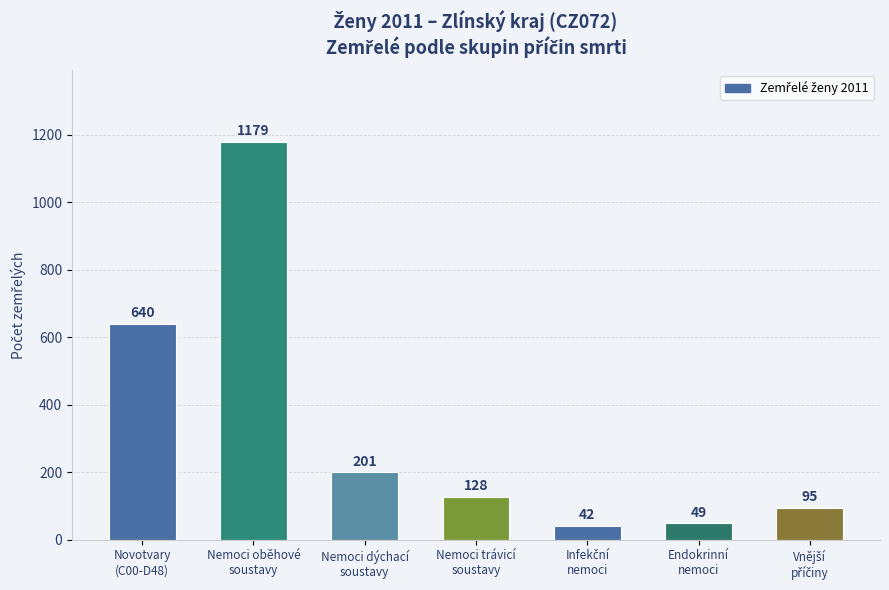

Is it true that the value at Novotvary
(C00-D48) is 640?

True